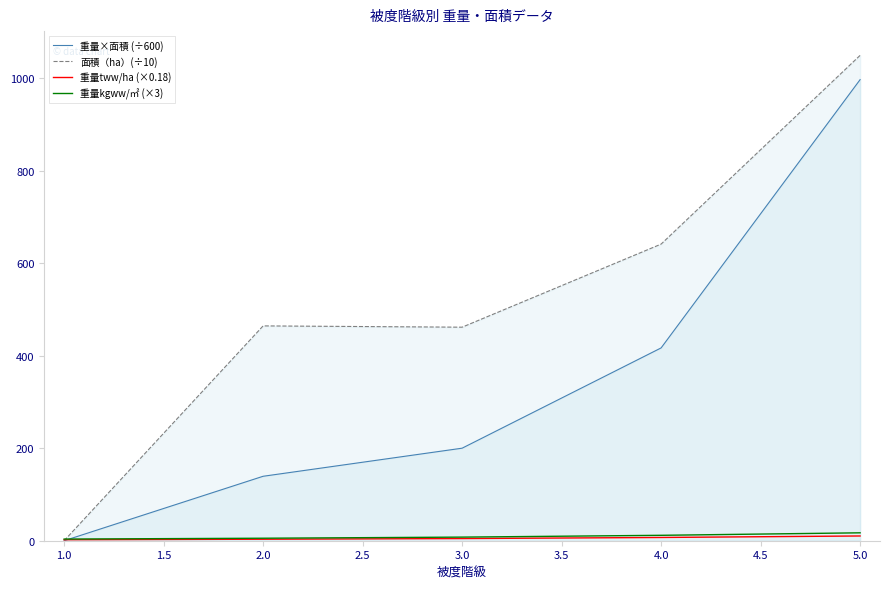

Which series has the largest range (max minus min)?

面積（ha）(÷10)